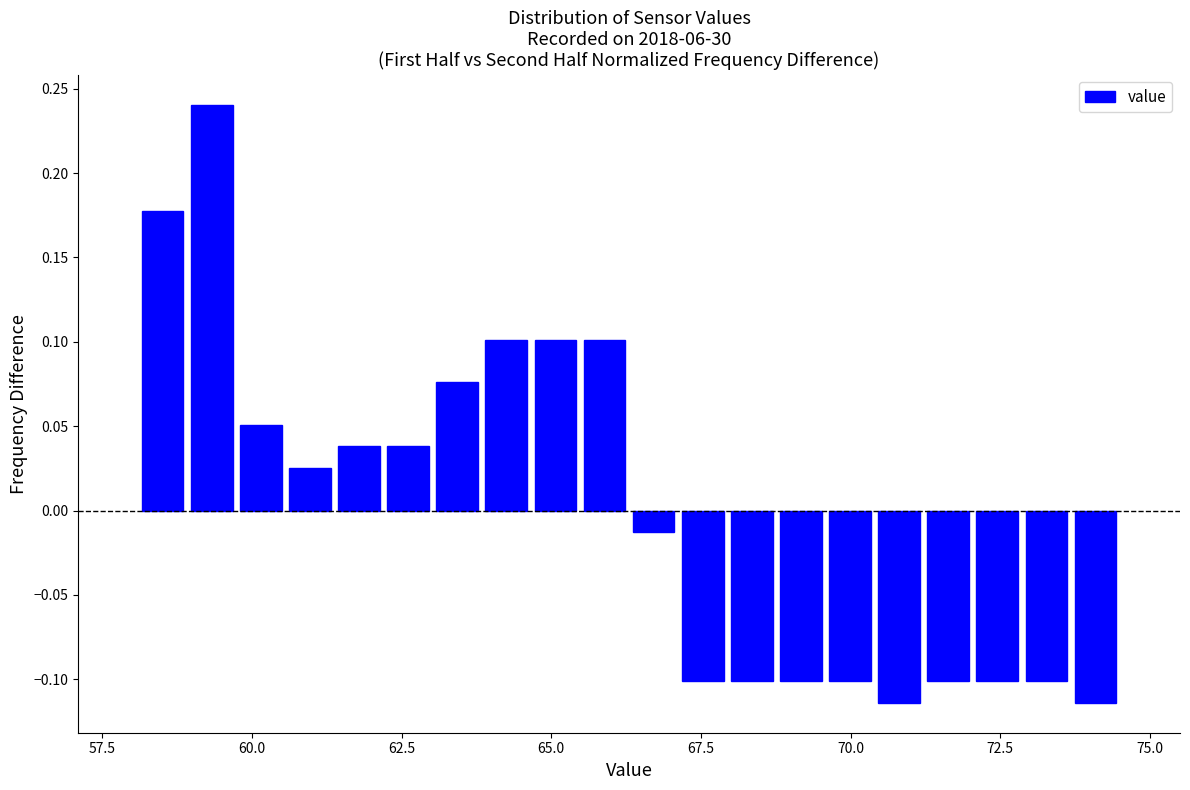

Read against the x-axis, roughly where is the centre of the tallest bar?

59.5